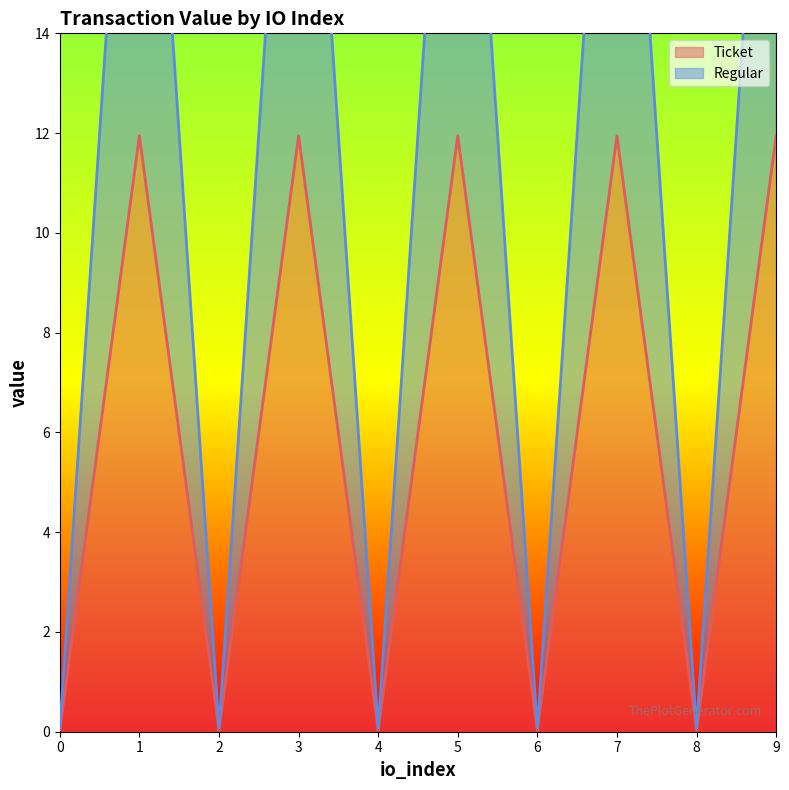

Is it true that Ticket equals 11.9 at 3?

True